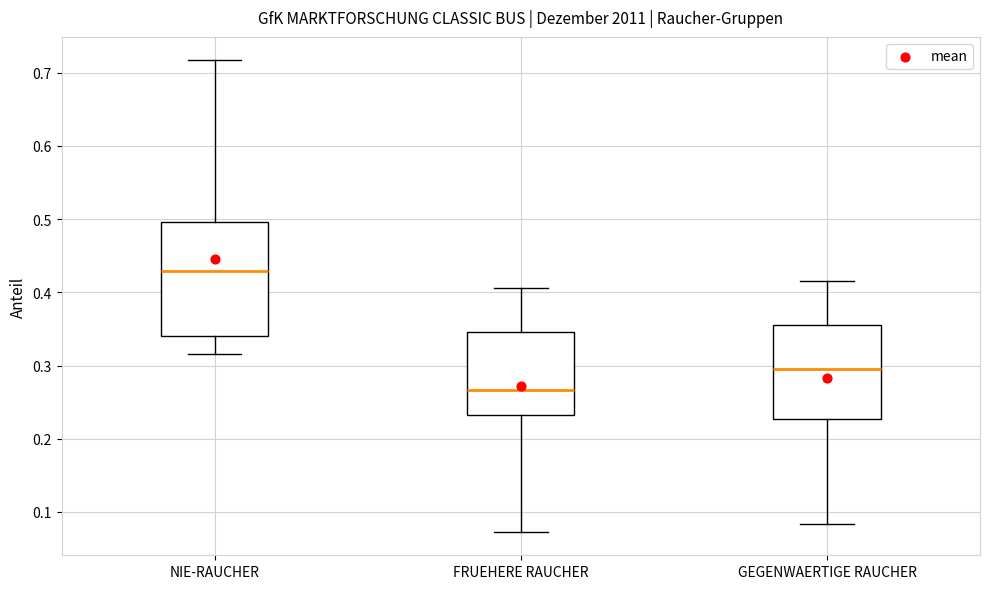

Which box has the highest median line?

NIE-RAUCHER